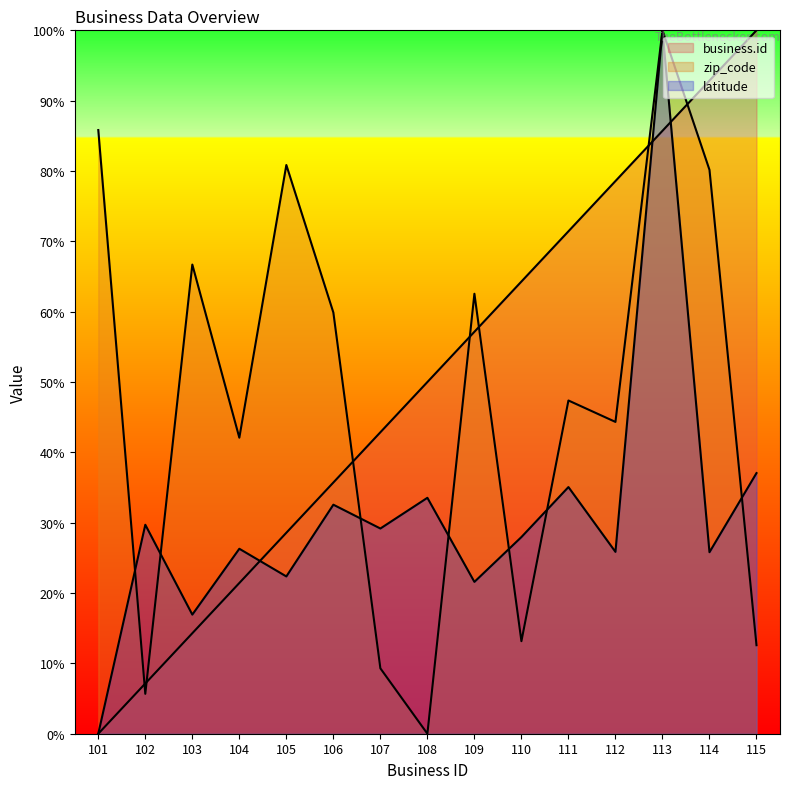

What is the total value across all series at 113?

285.7